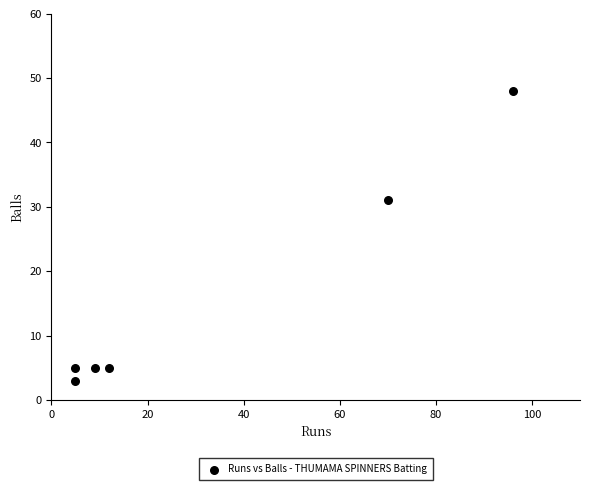

What is the range of X values (max minus min)?

91